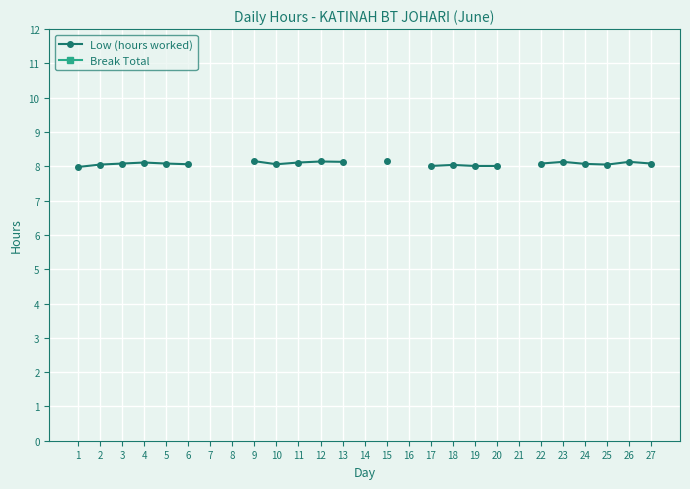

Is this an area chart (filled region under the line)?

No